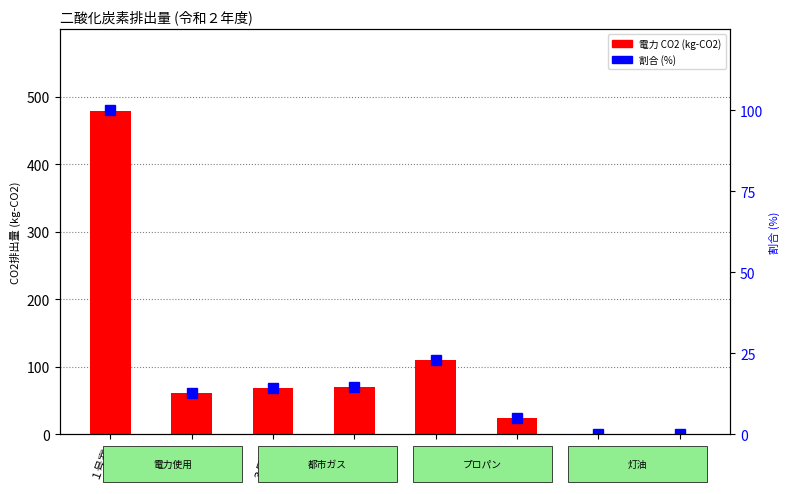

Is the value of 電力 CO2 (kg-CO2) at ５号室 greater than the value of 割合 (%) at ４号室?

Yes